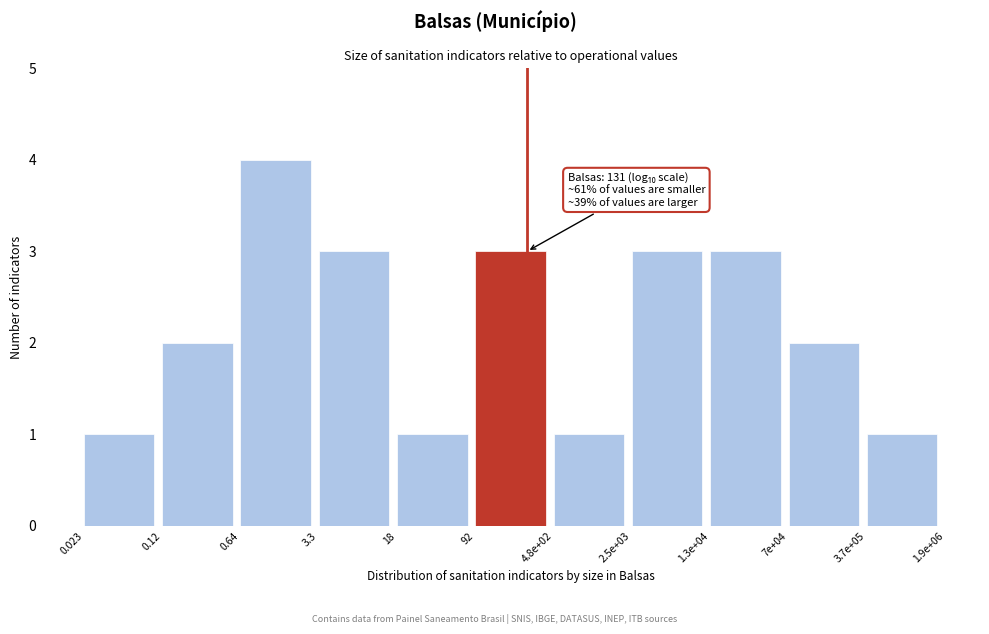

Reading right to left, what are all the values shown in this chart?

3.7e+05=1	7e+04=2	1.3e+04=3	2.5e+03=3	4.8e+02=1	92=3	18=1	3.3=3	0.64=4	0.12=2	0.023=1